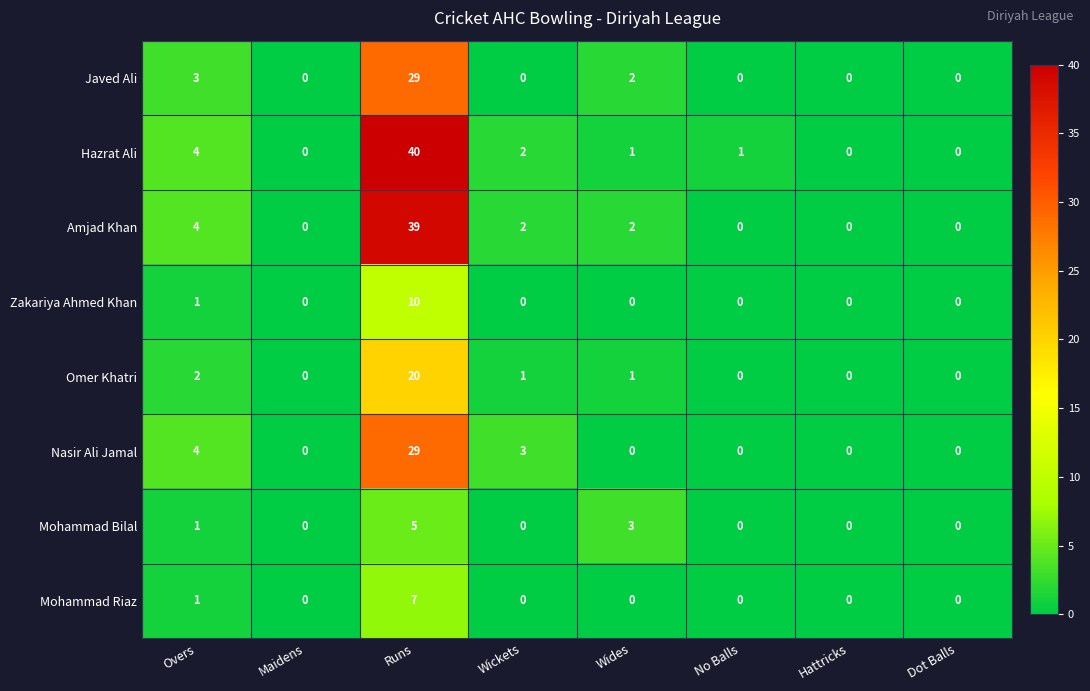

What is the greatest value displayed?

40